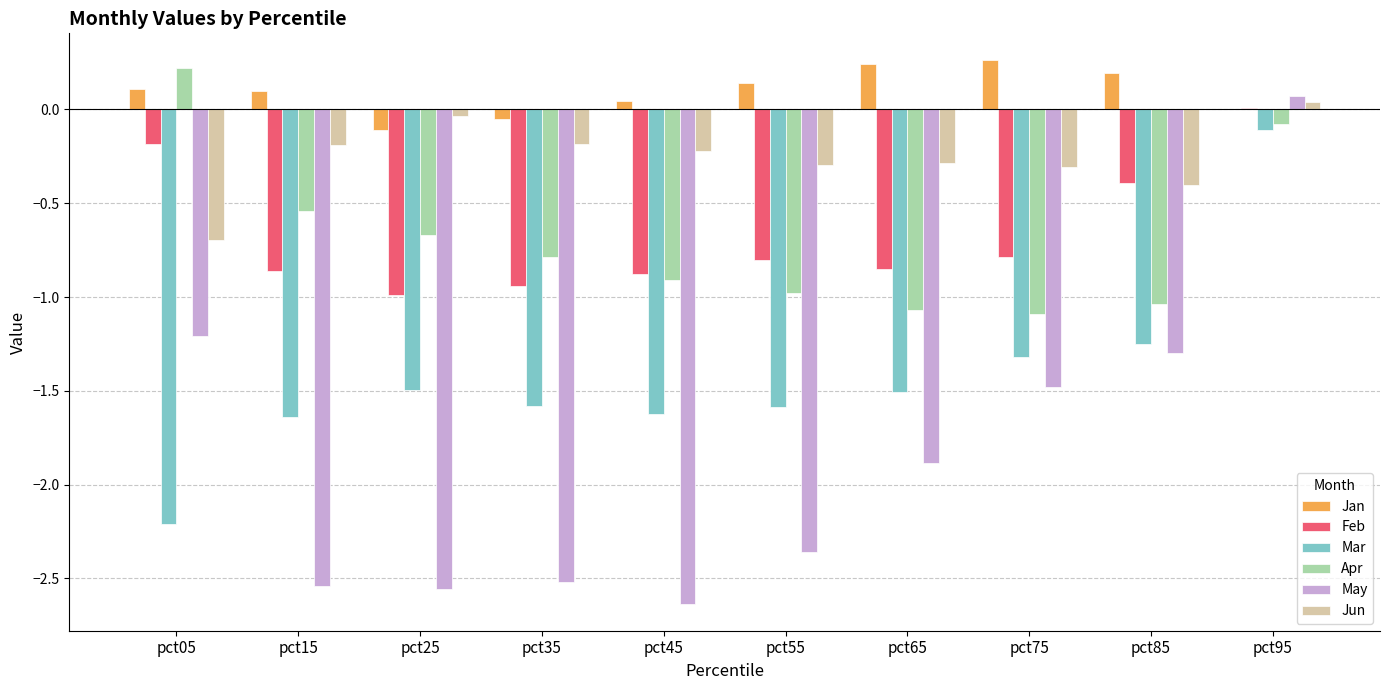

Where does the Feb series first go above 0?

pct95